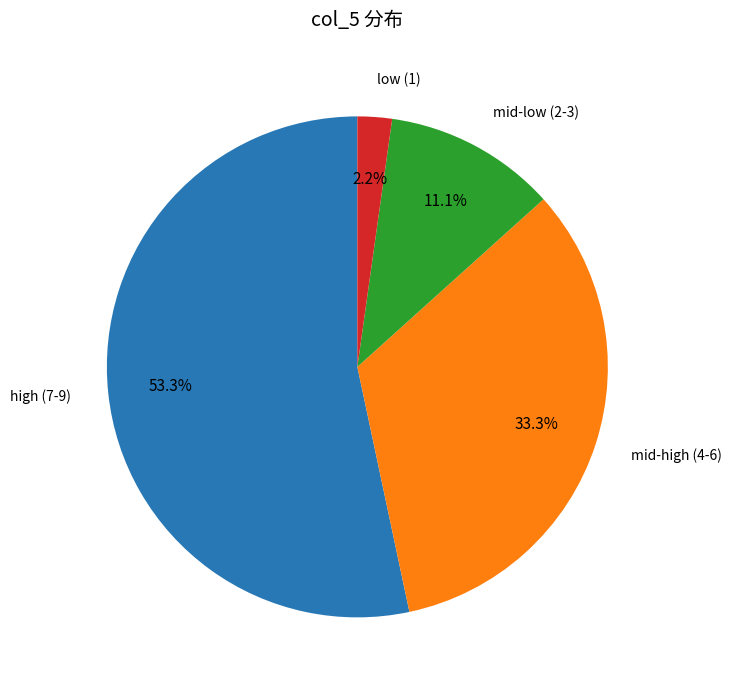

Is there any slice that represents more than half of the pie?

Yes